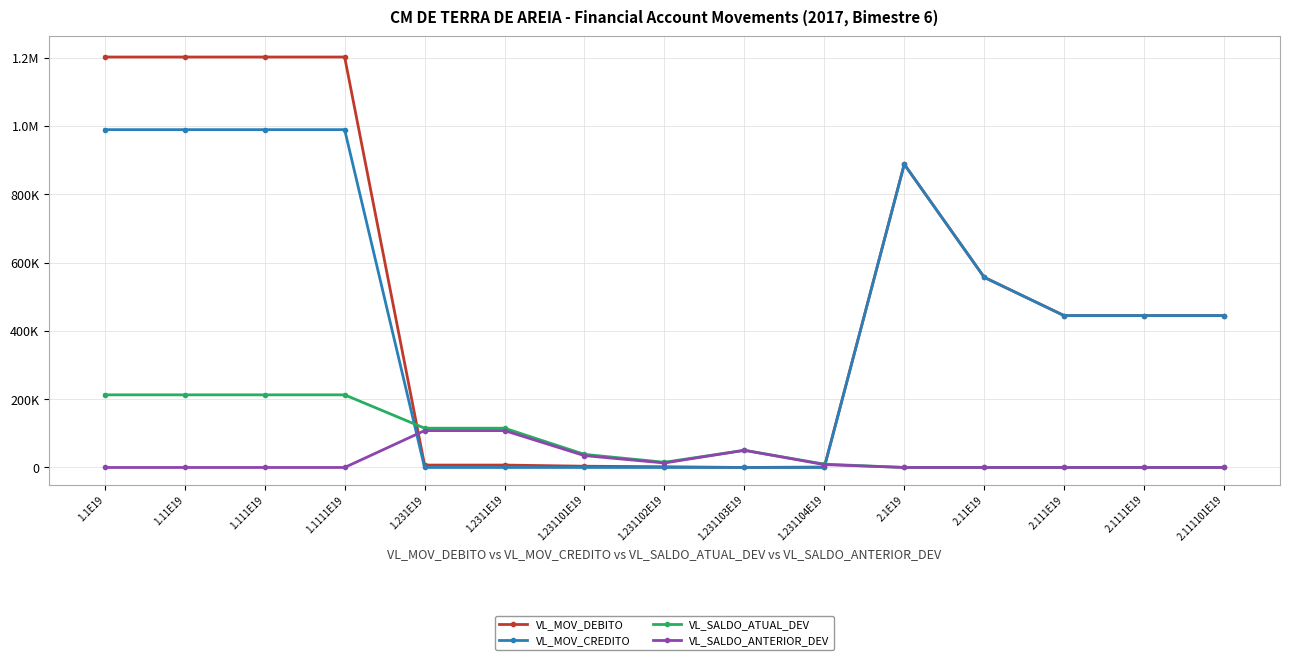

Does the chart have visible grid lines?

Yes